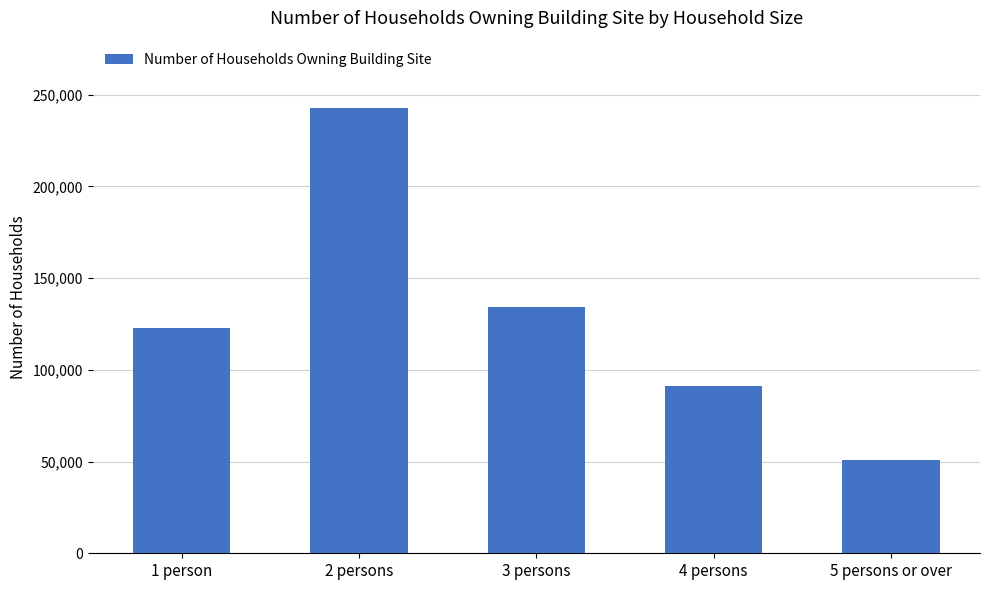

How many categories are shown in the chart?

5